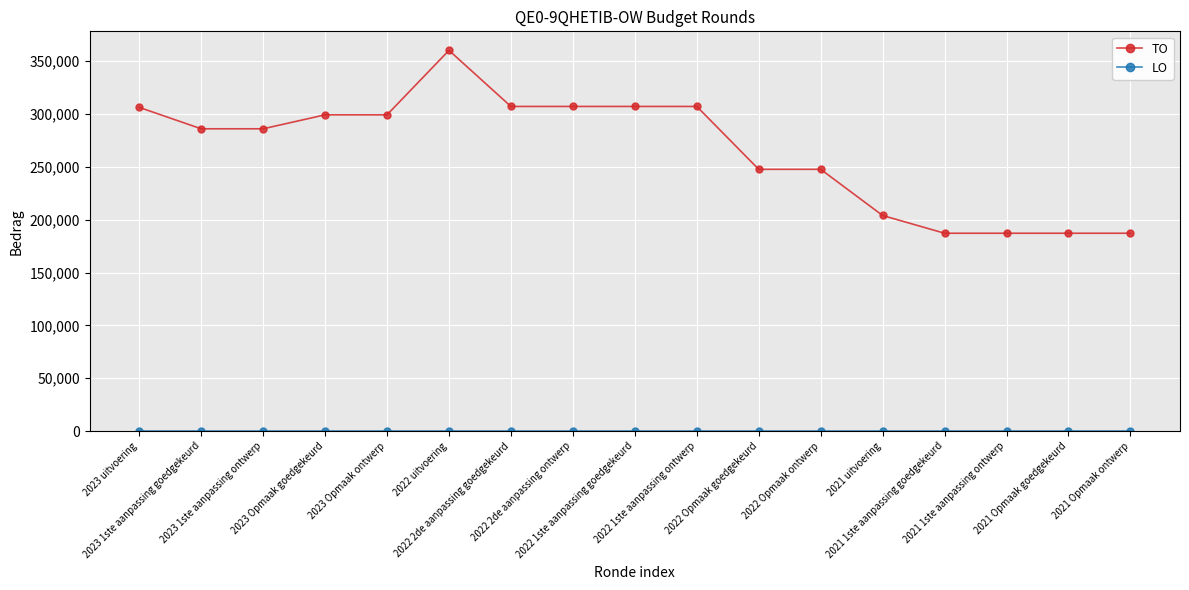

What position from the left is 2022 2de aanpassing goedgekeurd?

7